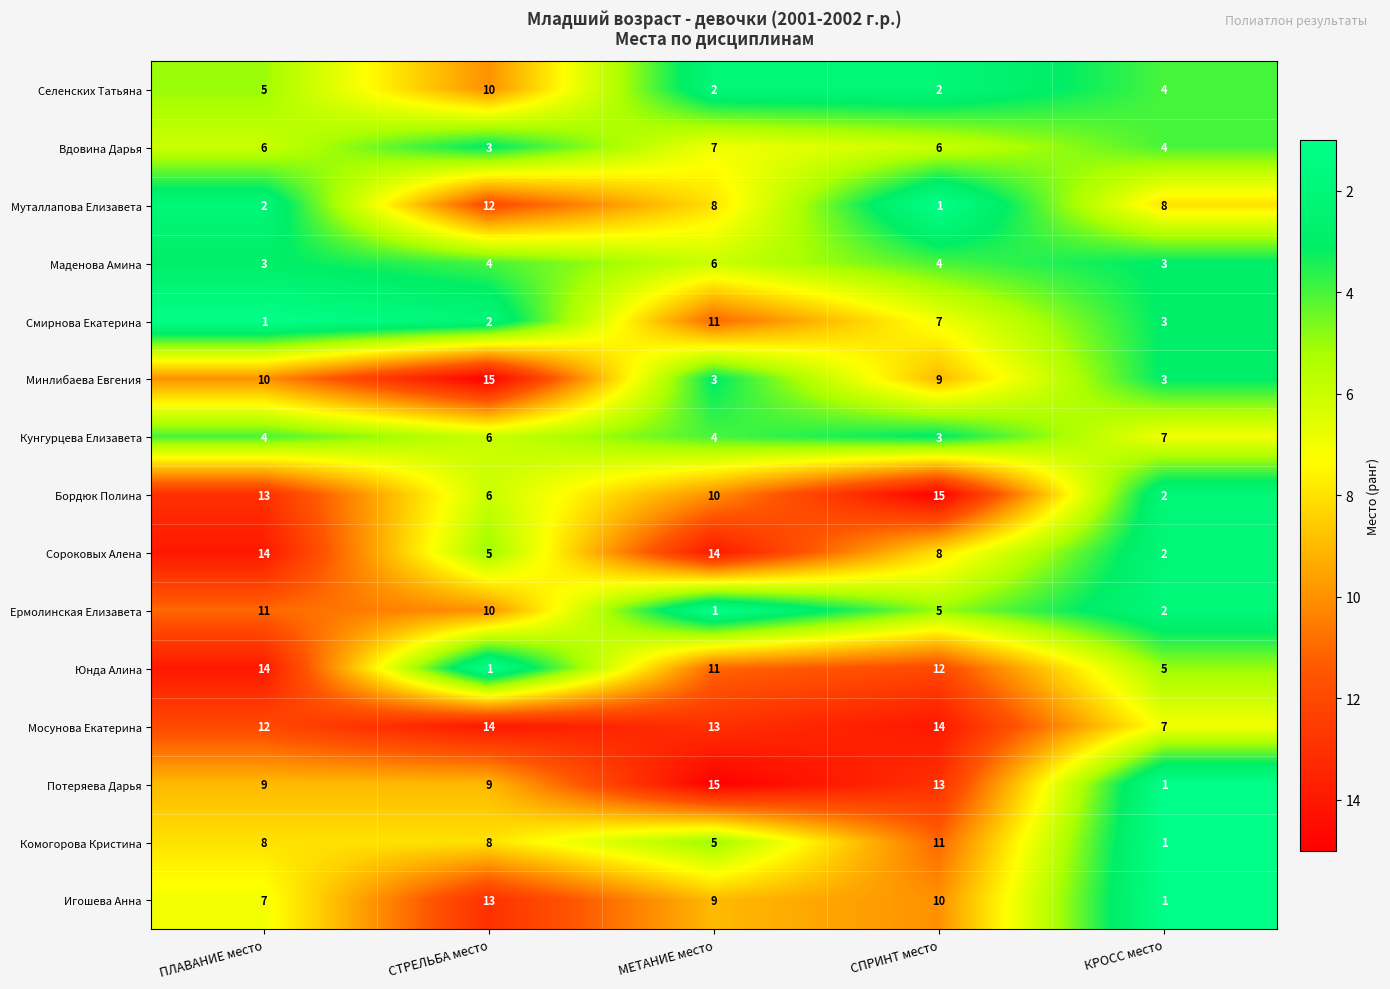

How many Потеряева Дарья values are between 9 and 13?

3